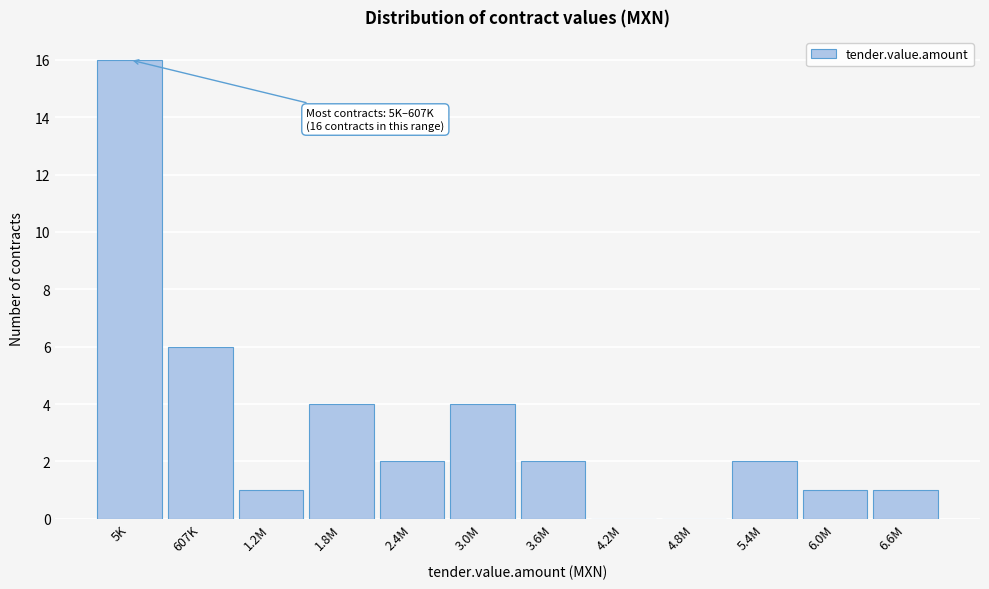

Reading left to right, list all the values displayed in this chart.

5K=16	607K=6	1.2M=1	1.8M=4	2.4M=2	3.0M=4	3.6M=2	4.2M=0	4.8M=0	5.4M=2	6.0M=1	6.6M=1